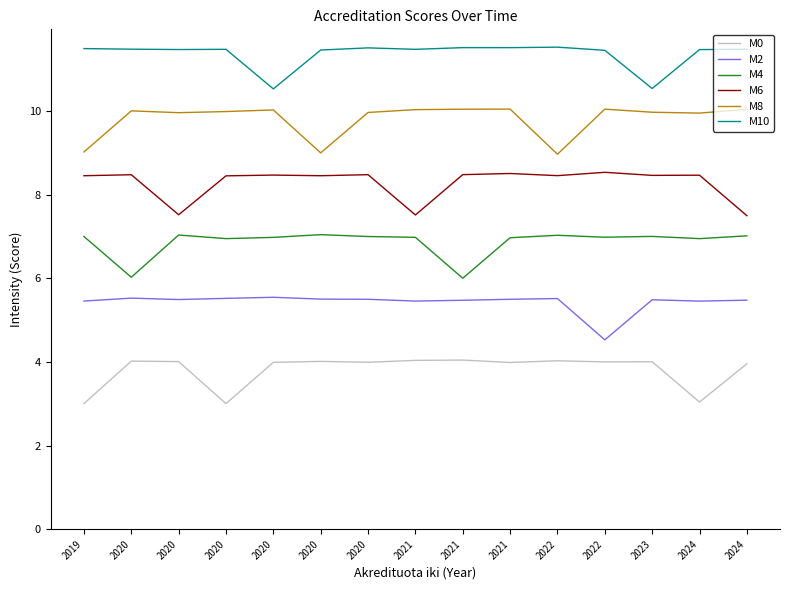

Is it true that M10 equals 10.5 at 2023?

True